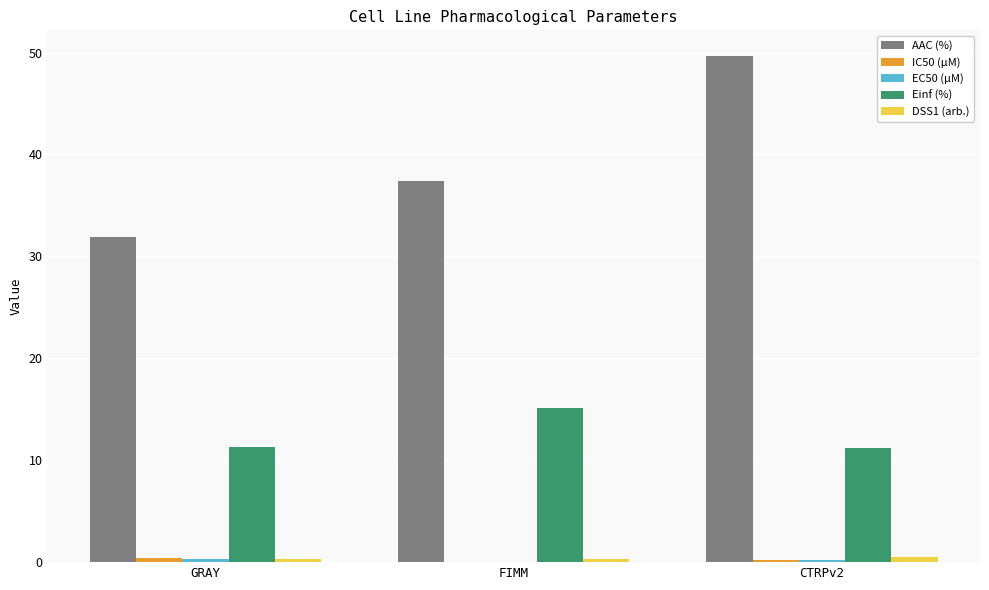

Which series changed the most between FIMM and CTRPv2?

AAC (%)